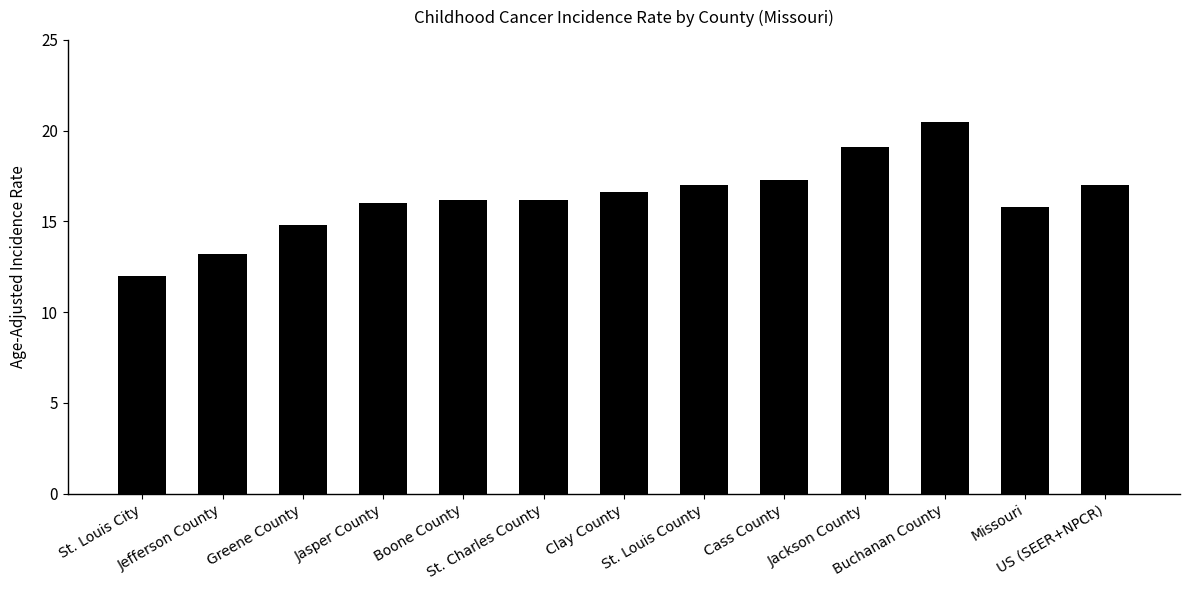

What is the difference between the values at Jackson County and Jasper County?

3.1